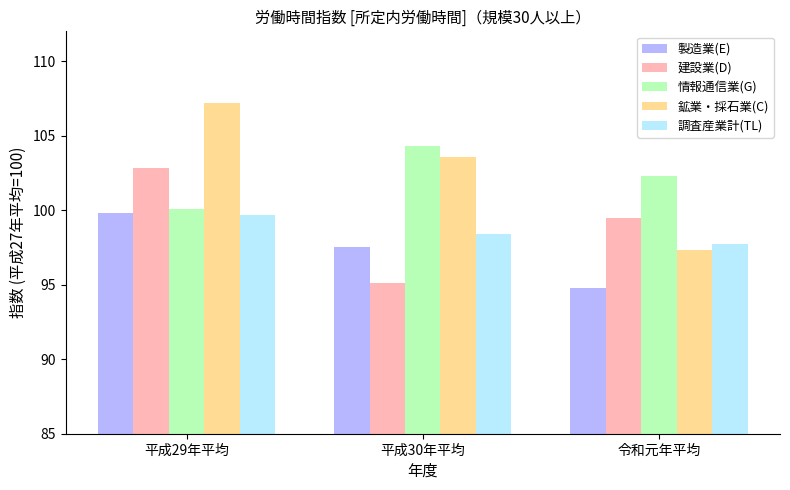

Rank the categories by 建設業(D) value from lowest to highest.

平成30年平均, 令和元年平均, 平成29年平均